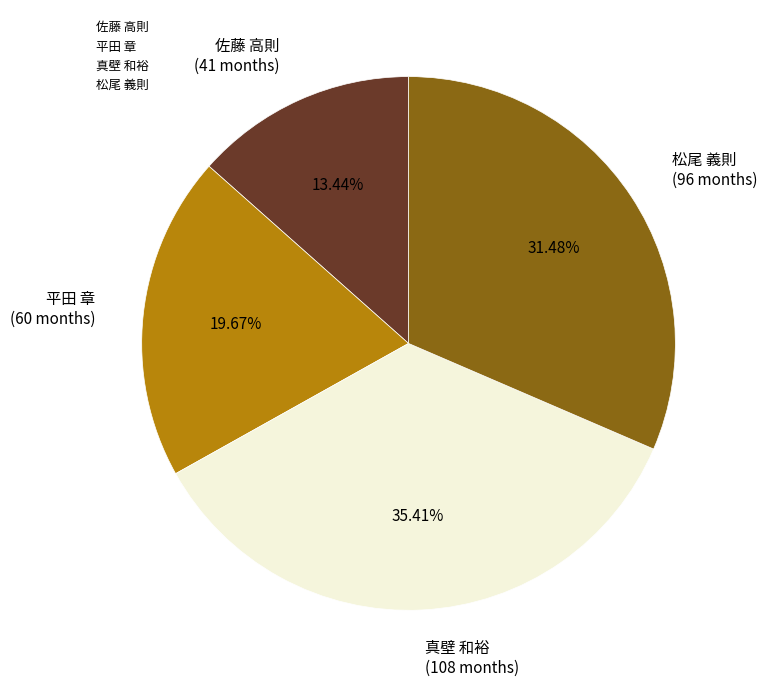

To the nearest percent, what is the combined percentage of 松尾 義則 and 佐藤 高則?

45%